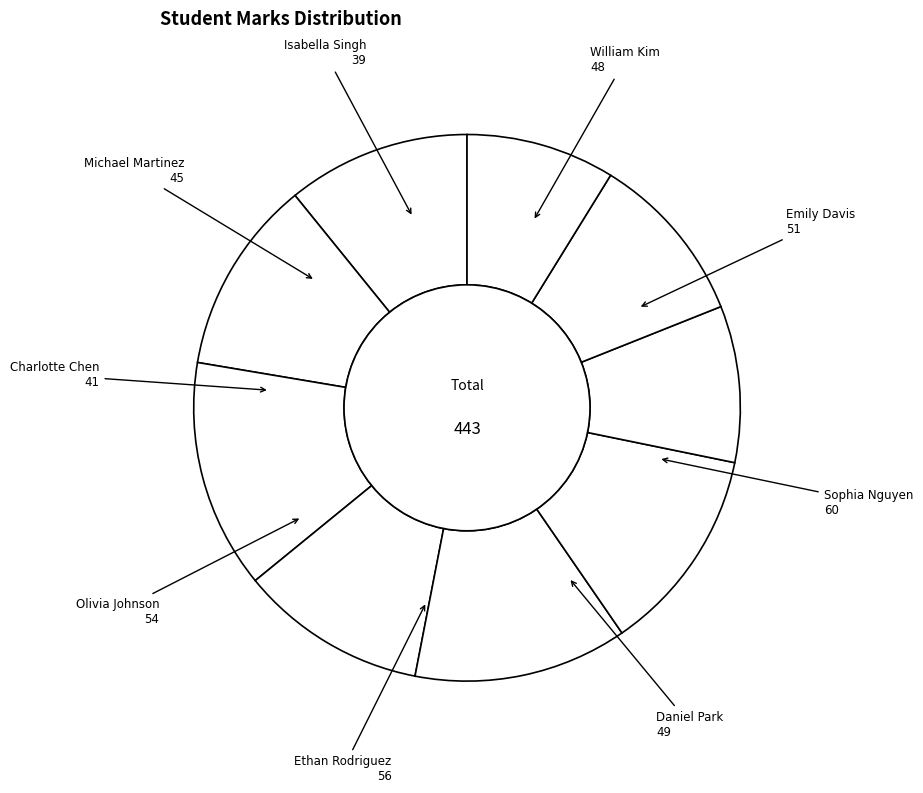

Count the number of slices in the pie.

9